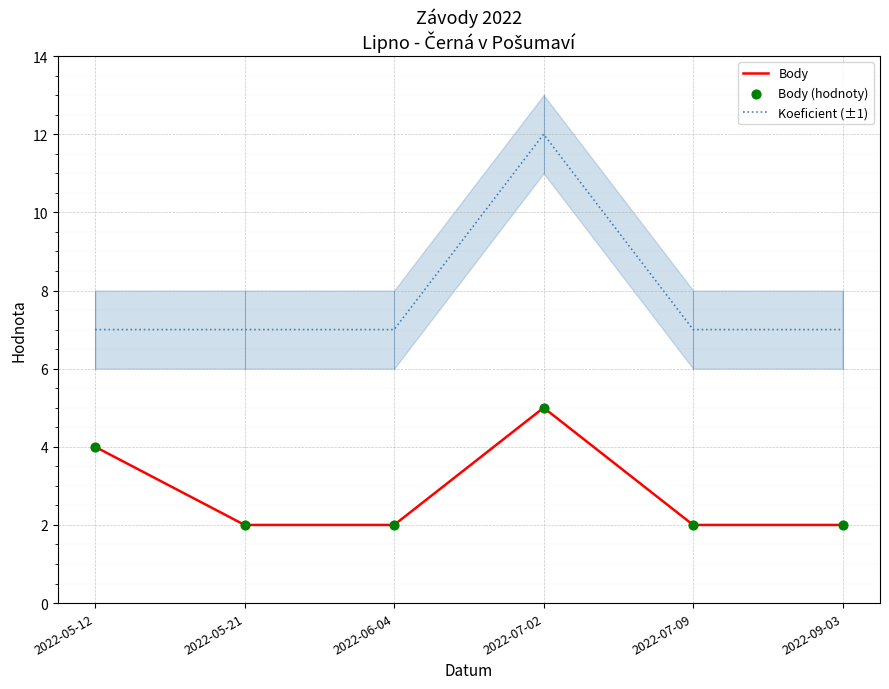

Which series reaches the minimum Y coordinate?

Body